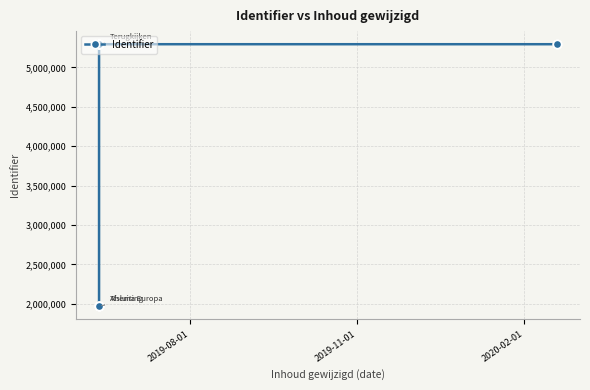

What is the value of the 11th point from the left?

5293216